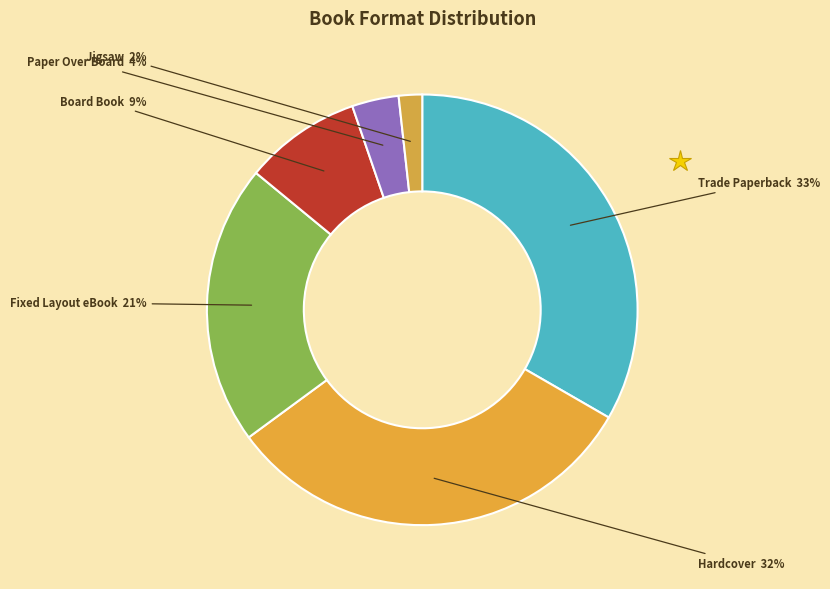

True or false: Hardcover accounts for 23% of the total.

False